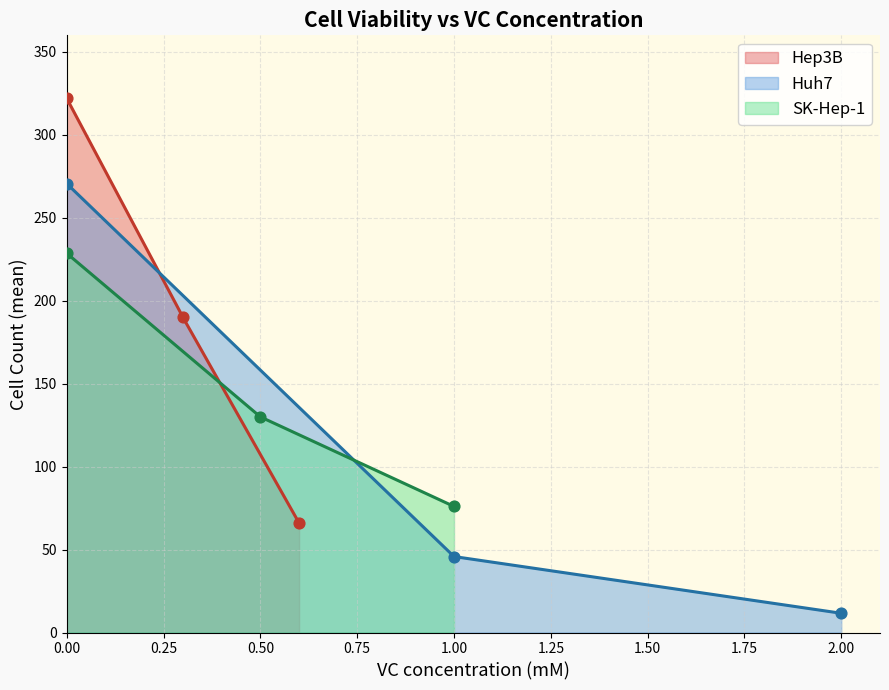

What is the total value across all series at 0.5-1?

365.8